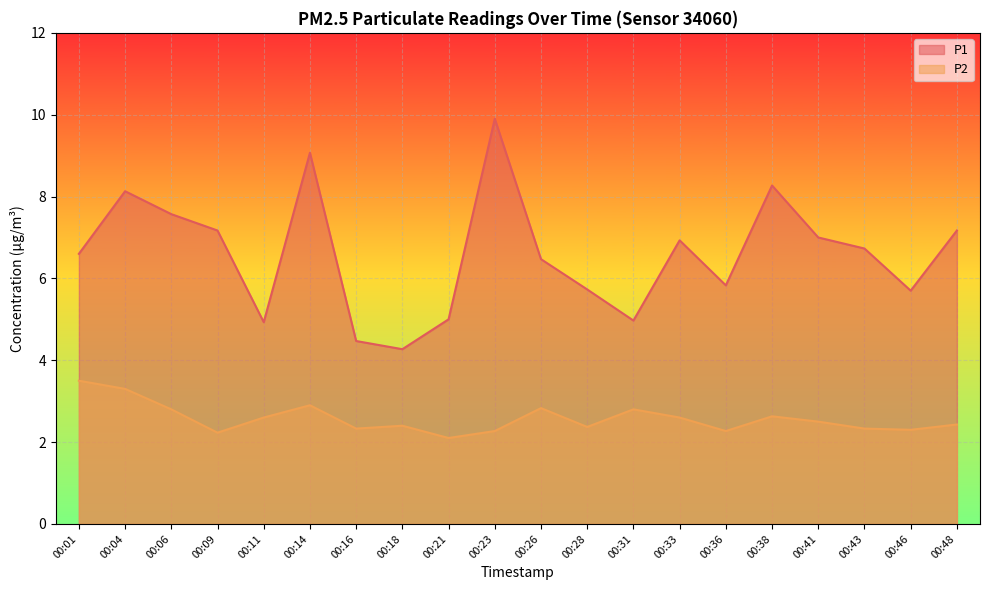

Reading left to right, what are all the values shown in this chart?

P1: 6.6	8.1	7.6	7.2	4.9	9.1	4.5	4.3	5.0	9.9	6.5	5.7	5.0	6.9	5.8	8.3	7.0	6.7	5.7	7.2
P2: 3.5	3.3	2.8	2.2	2.6	2.9	2.3	2.4	2.1	2.3	2.8	2.4	2.8	2.6	2.3	2.6	2.5	2.3	2.3	2.4